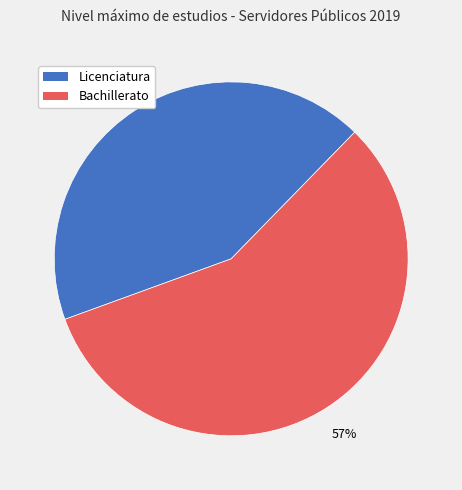

The Bachillerato slice represents 68% of the pie. True or false?

False